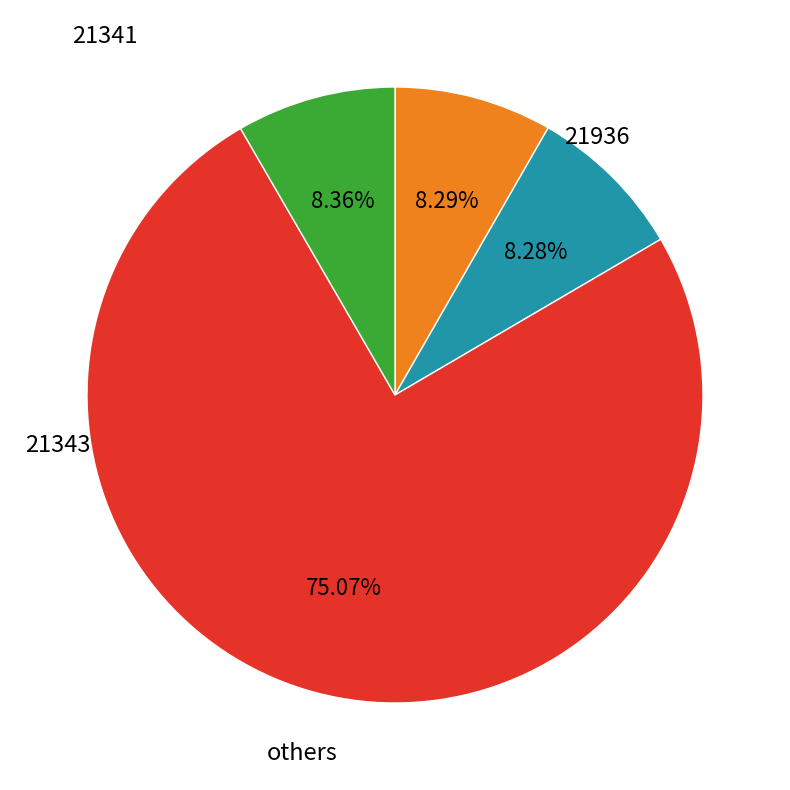

How many slices are in this pie chart?

4